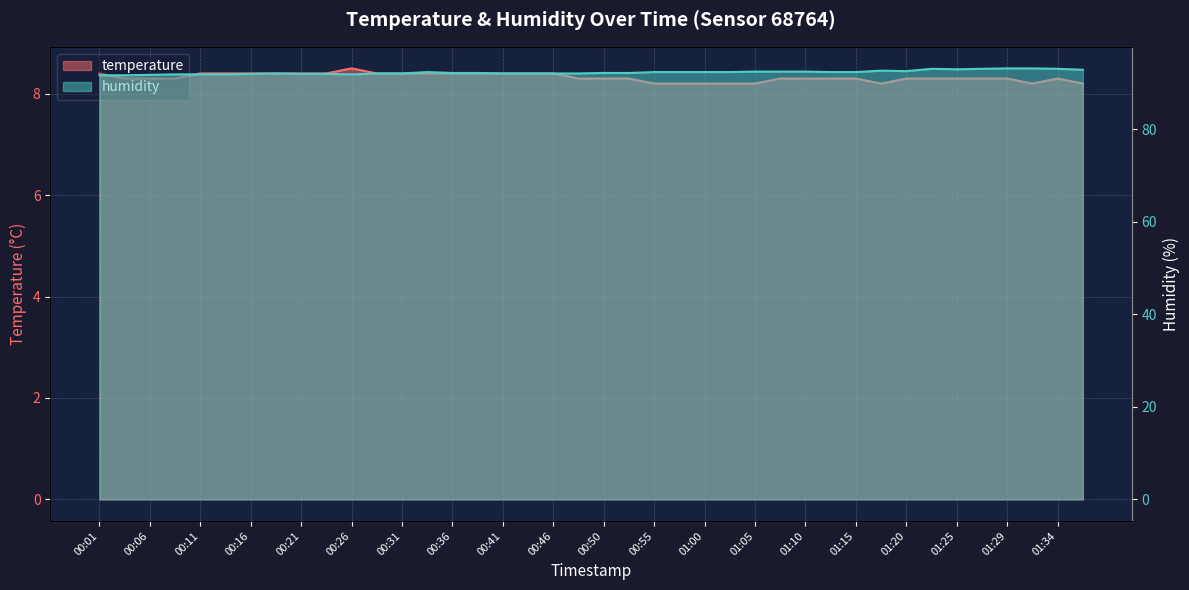

True or false: humidity has a value of 91.9 at 00:14.

True